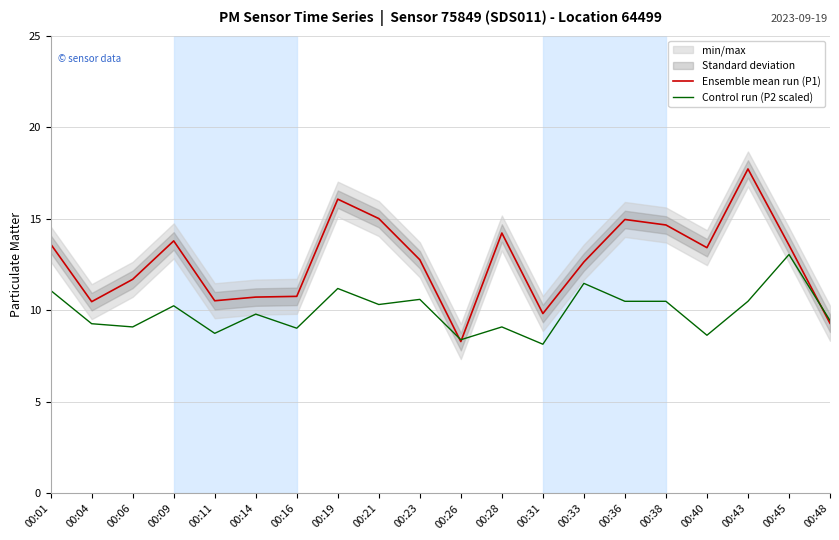

At which category is the sum across all series the highest?

00:43